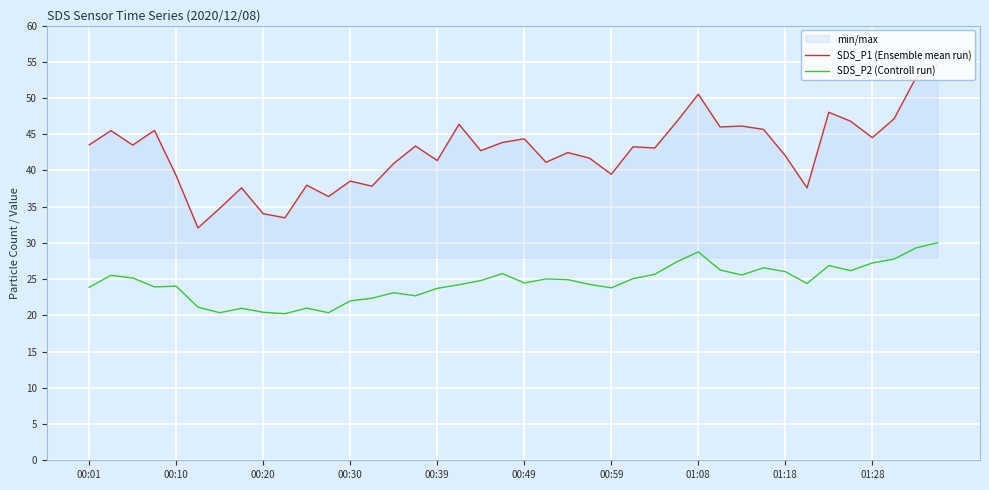

Is this an area chart (filled region under the line)?

No